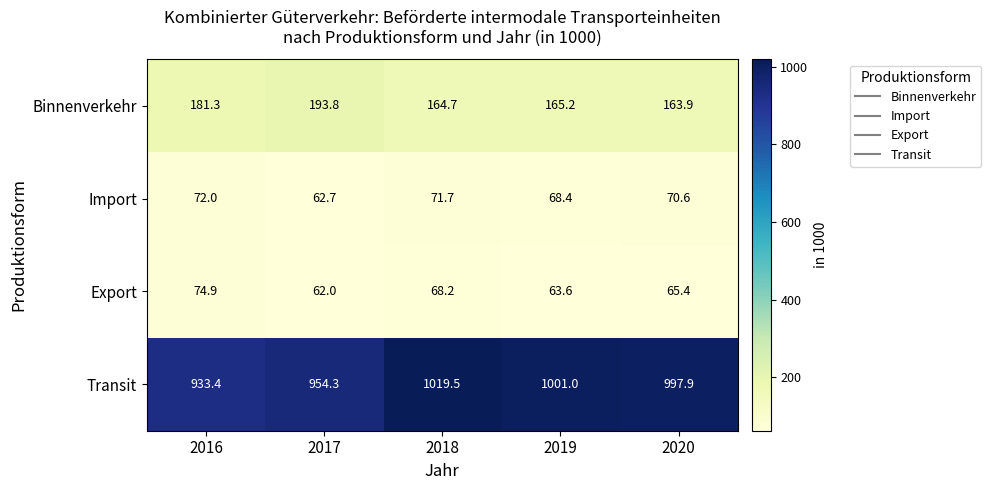

How many values in the Transit series are below 997?

2